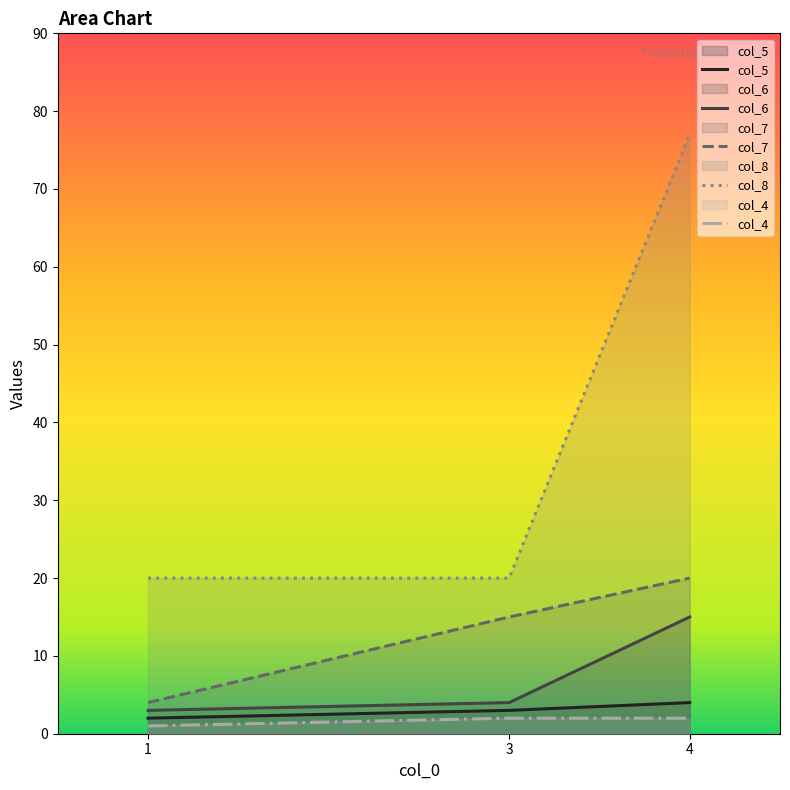

How many lines are shown in the chart?

5